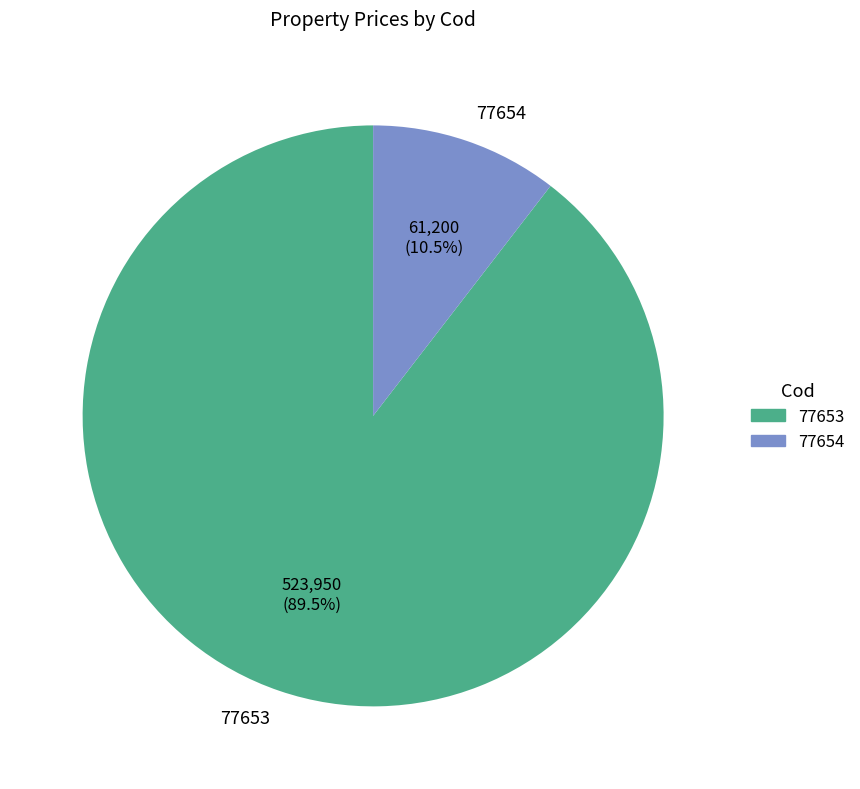

Count the number of slices in the pie.

2